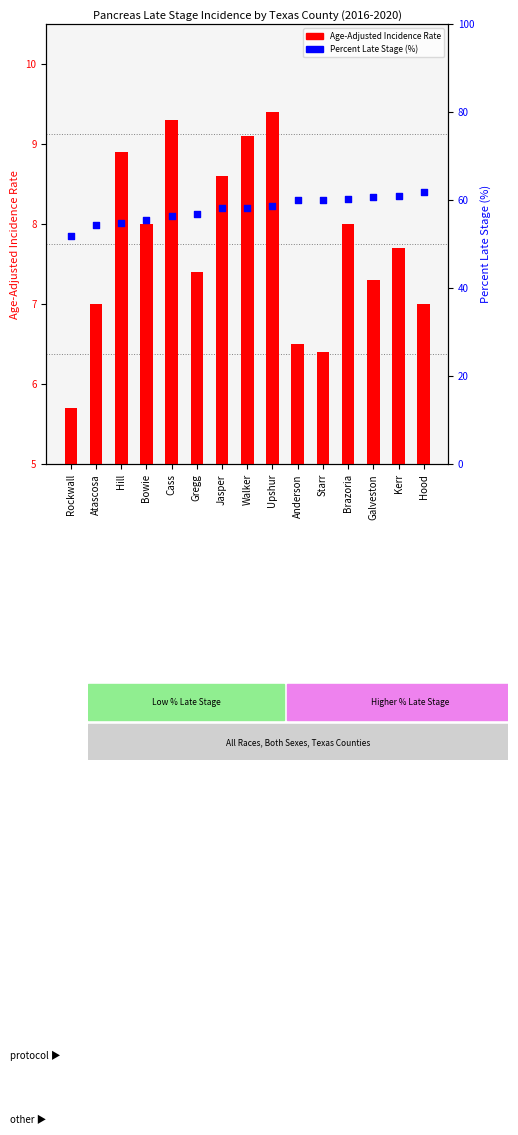

At which category is the sum across all series the highest?

Hood